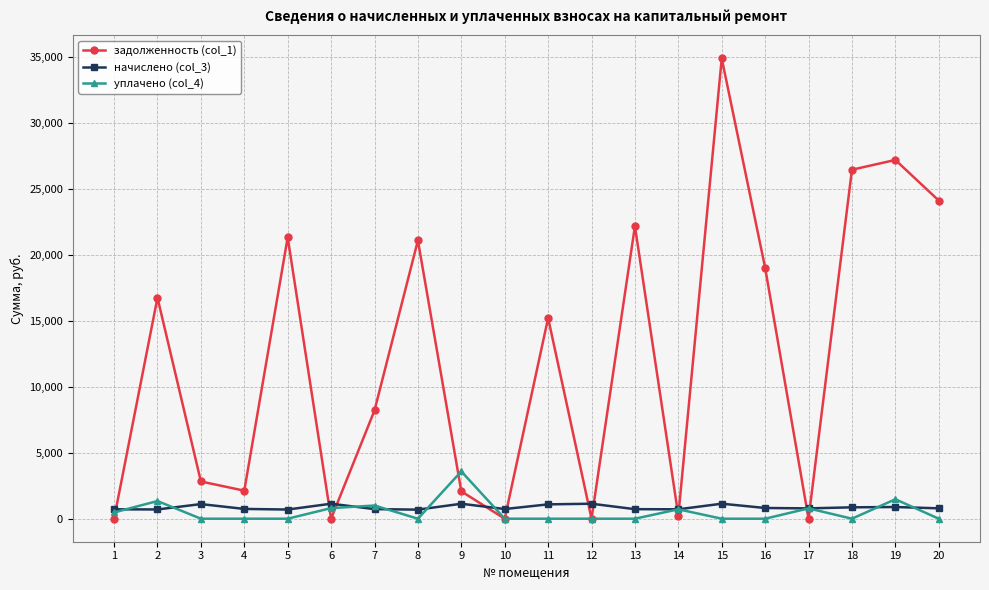

How many values in the начислено (col_3) series exceed 786?

10